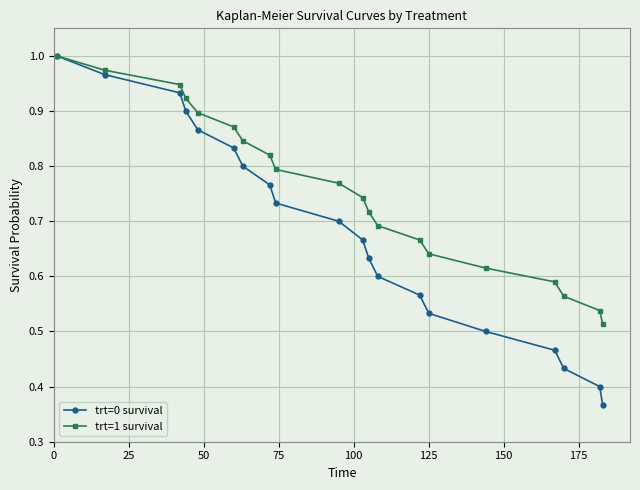

Which series has the largest total across all categories?

trt=1 survival